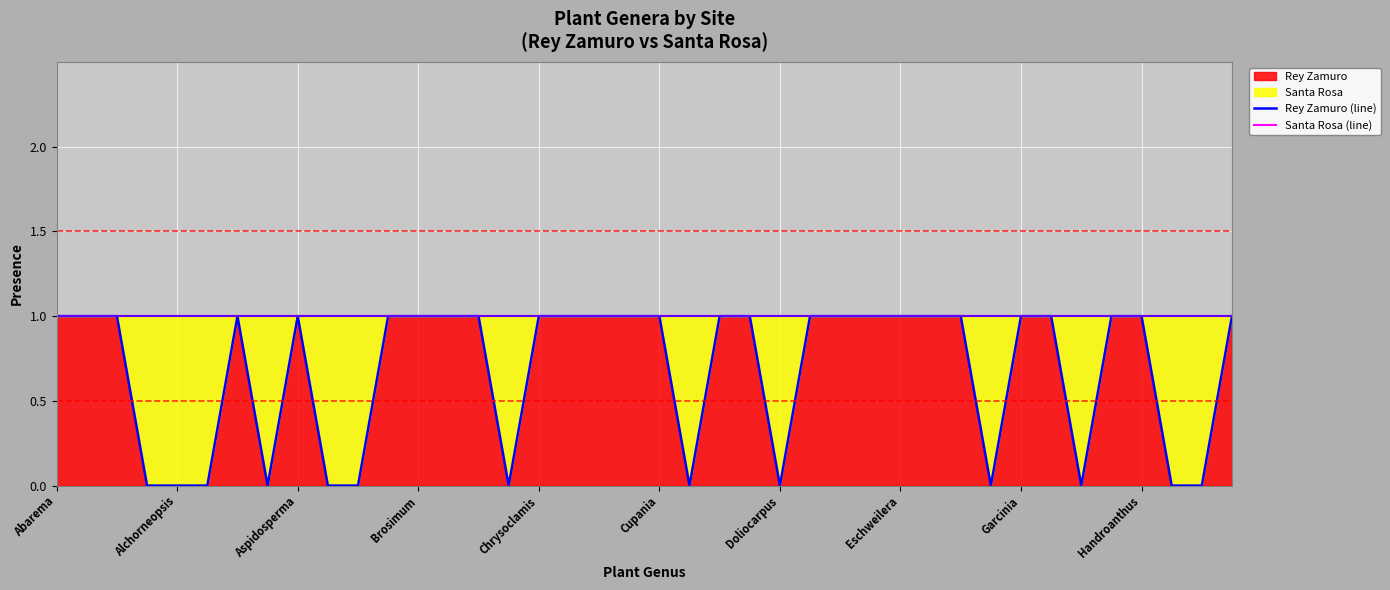

At Doliocarpus, list the series in order from largest to smallest.

Santa Rosa (line), Rey Zamuro (line)